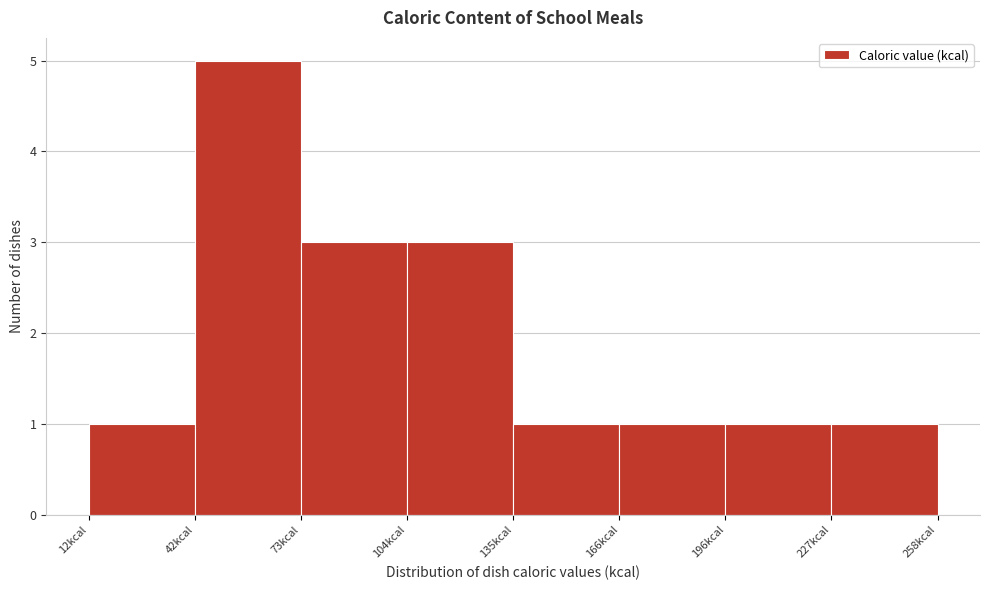

Reading left to right, transcribe this chart: for each bar, give the range it covers on the x-axis and its height. Neither the bar edges nor the heights are printed on the chart, so give them approximately, as read against the axes.

10 to 40: 1
40 to 75: 5
75 to 105: 3
105 to 135: 3
135 to 165: 1
165 to 195: 1
195 to 225: 1
225 to 260: 1